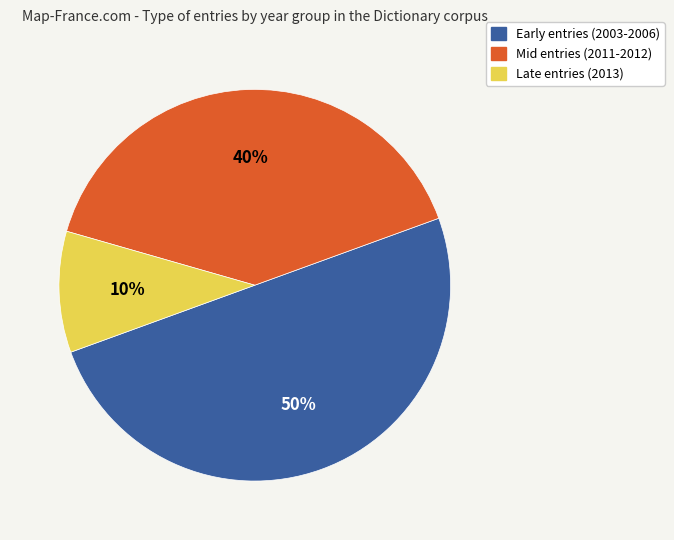

Rank the categories by value from highest to lowest.

Early entries (2003-2006), Mid entries (2011-2012), Late entries (2013)